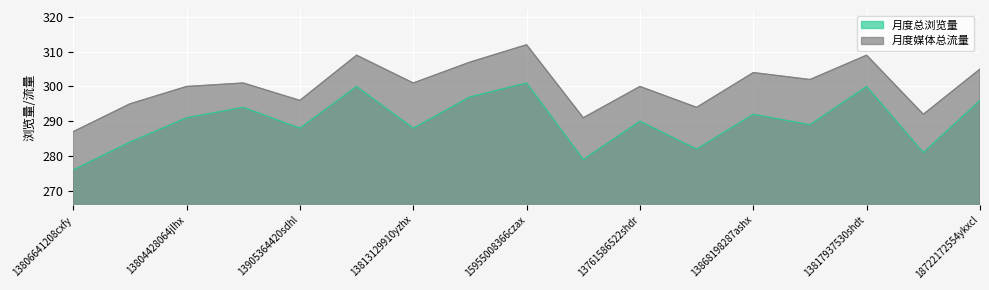

Reading left to right, list all the values displayed in this chart.

月度总浏览量: 276	284	291	294	288	300	288	297	301	279	290	282	292	289	300	281	296
月度媒体总流量: 287	295	300	301	296	309	301	307	312	291	300	294	304	302	309	292	305